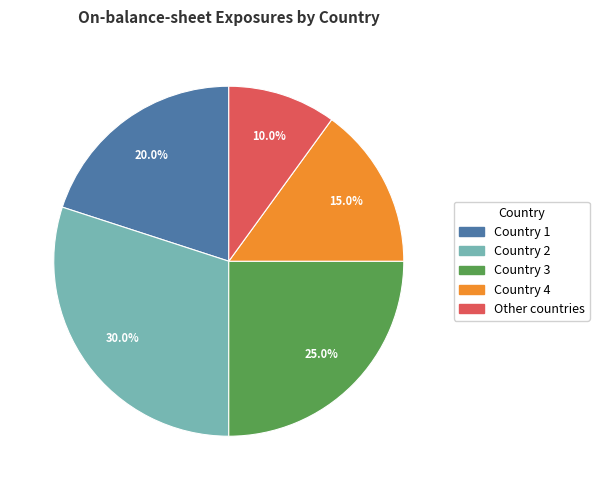

Is the sum of Country 2 and Country 3 greater than half?

Yes